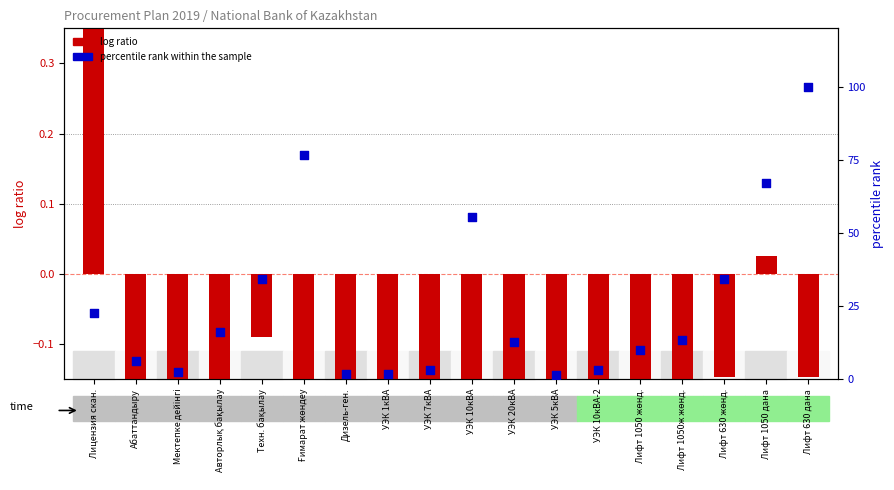

Which series has the largest total across all categories?

percentile rank within the sample